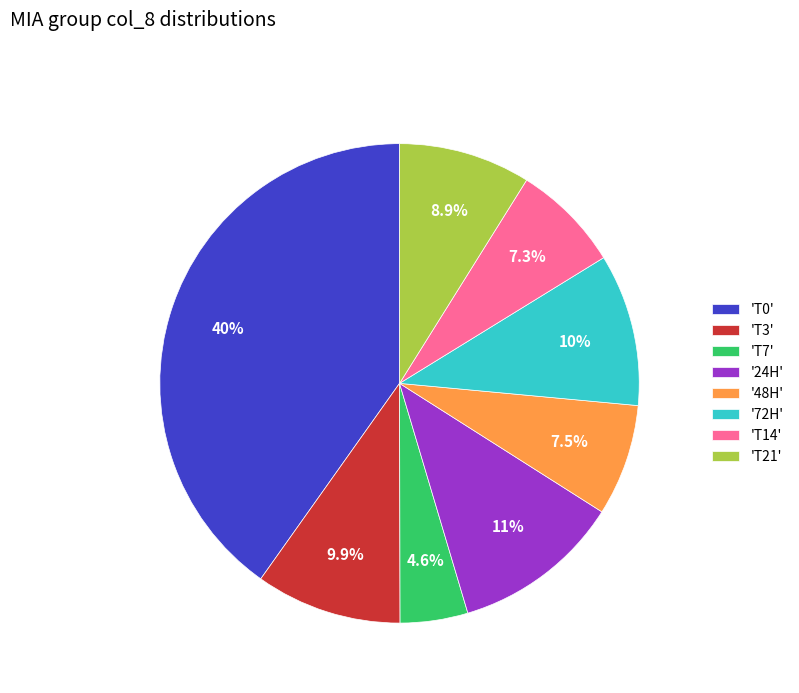

How many slices are in this pie chart?

8